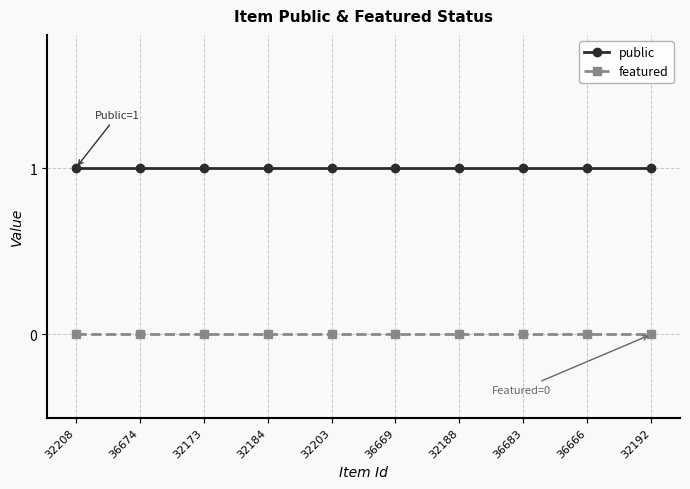

True or false: featured and public cross at least once.

False